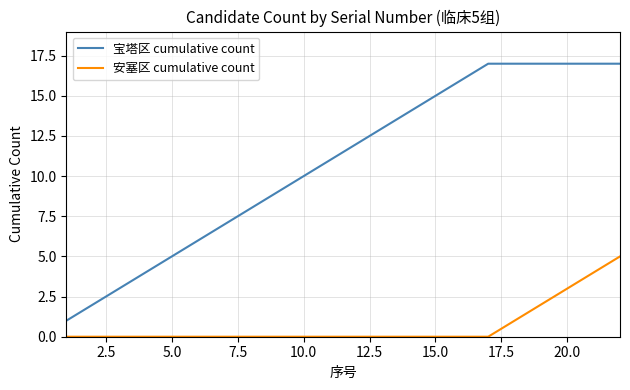

Rank the series by their maximum value, from lowest to highest.

安塞区 cumulative count, 宝塔区 cumulative count